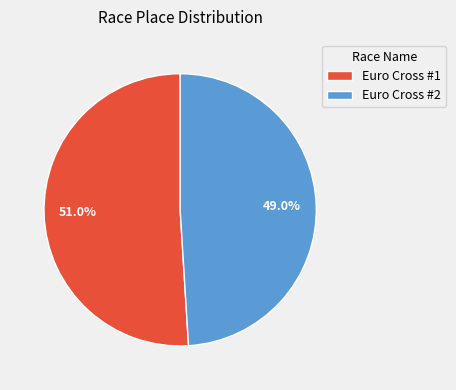

Is there any slice that represents more than half of the pie?

Yes